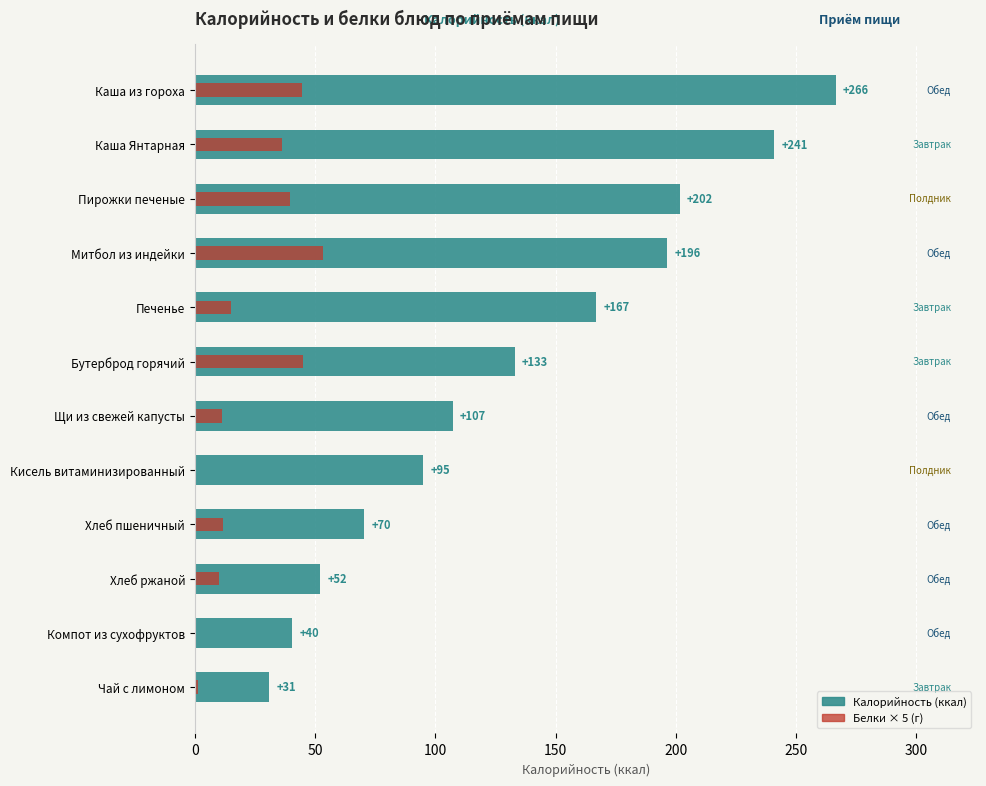

How many data points in Калорийность (ккал) are less than 133?

6